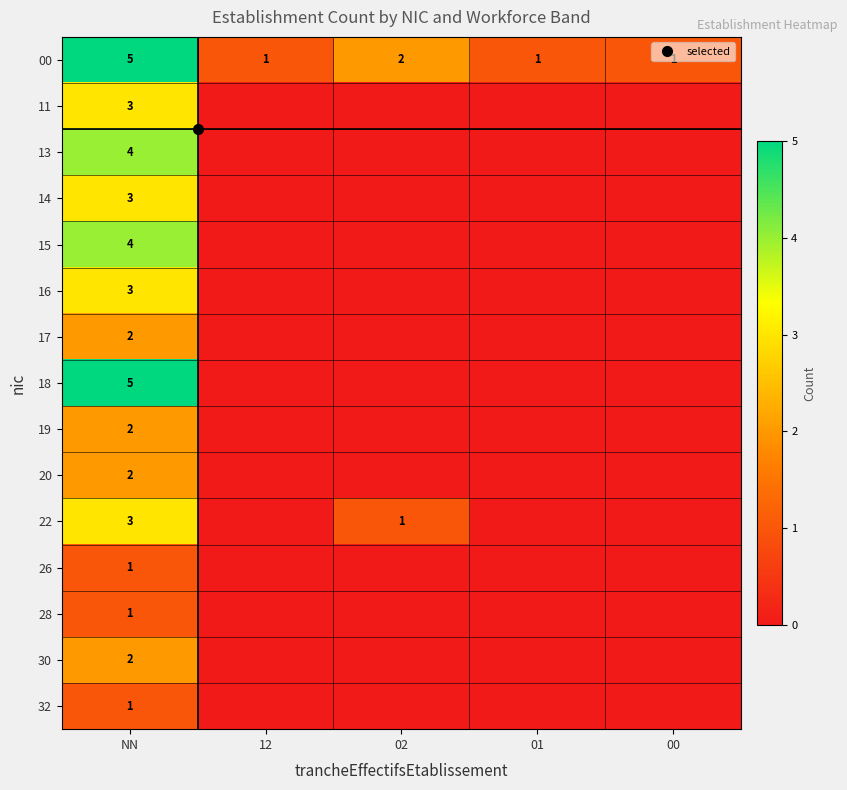

At 00, list the series in order from smallest to largest.

11, 13, 14, 15, 16, 17, 18, 19, 20, 22, 26, 28, 30, 32, 00